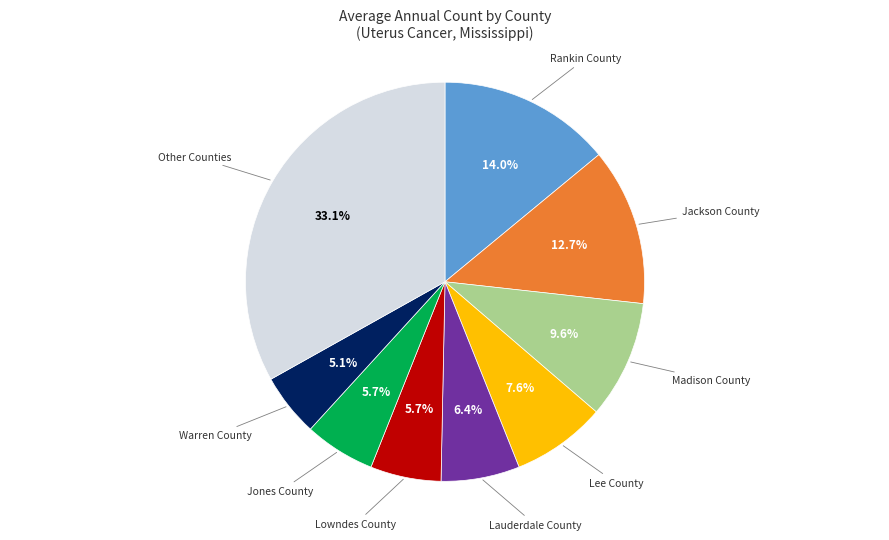

Count the number of slices in the pie.

9